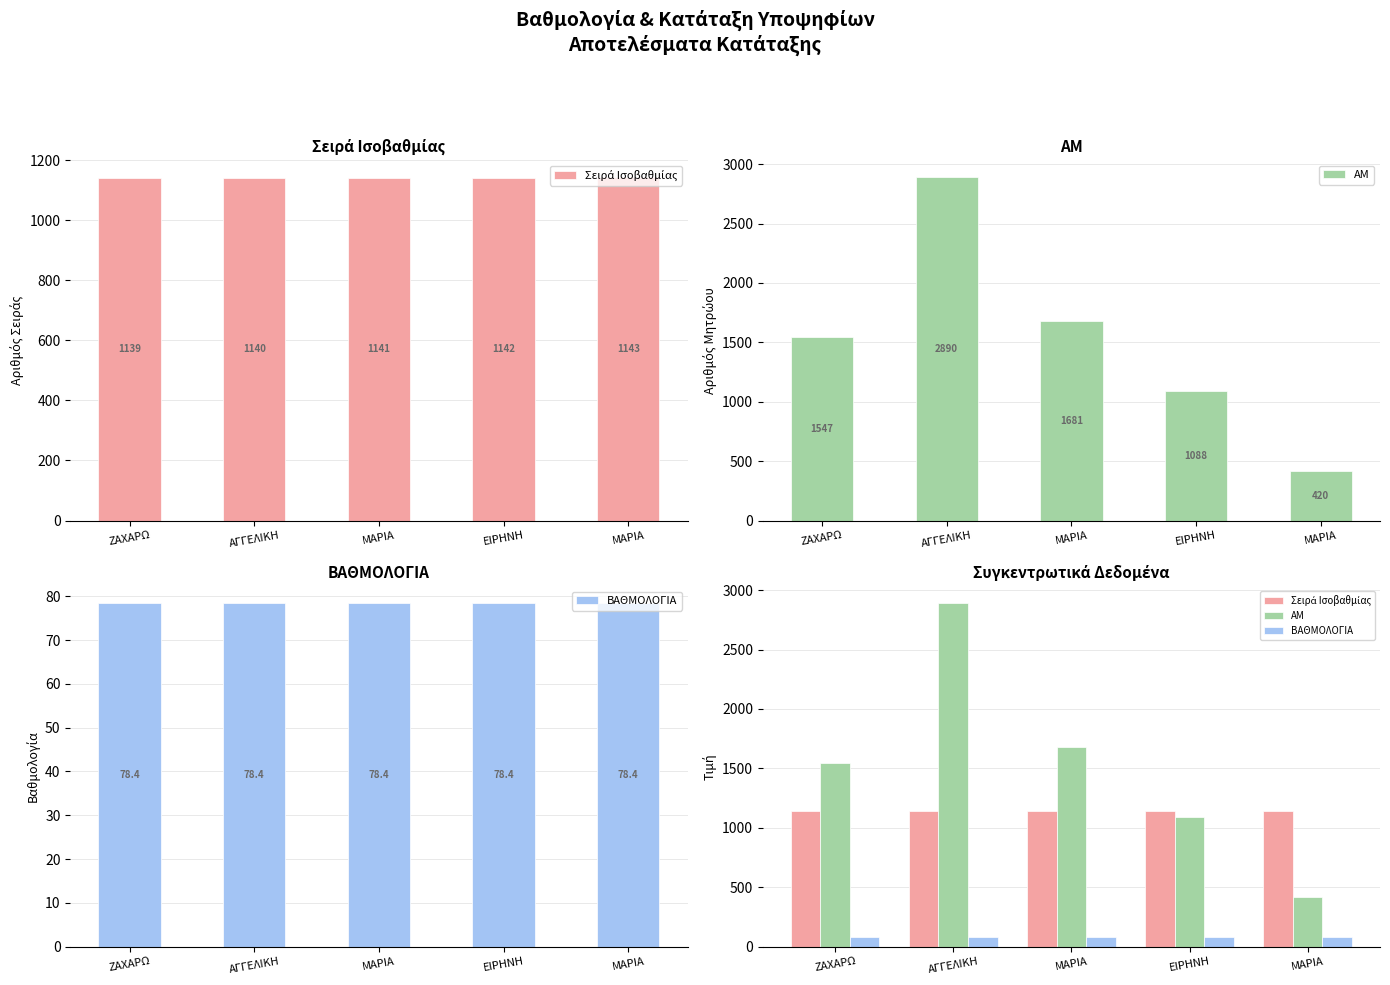

Which has a higher value, ΜΑΡΙΑ or ΕΙΡΗΝΗ?

ΕΙΡΗΝΗ